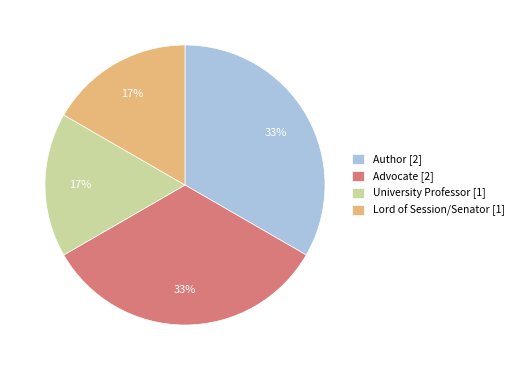

Which has a higher value, Lord of Session/Senator [1] or Author [2]?

Author [2]